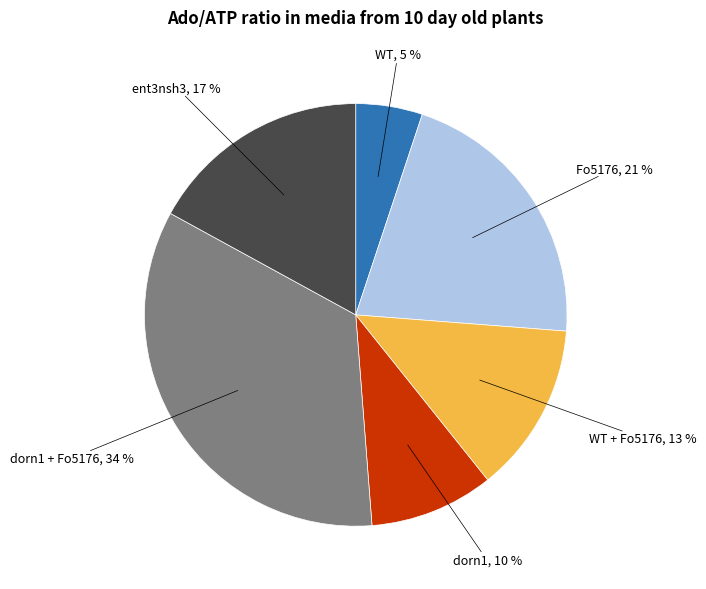

Does any single category account for the majority?

No